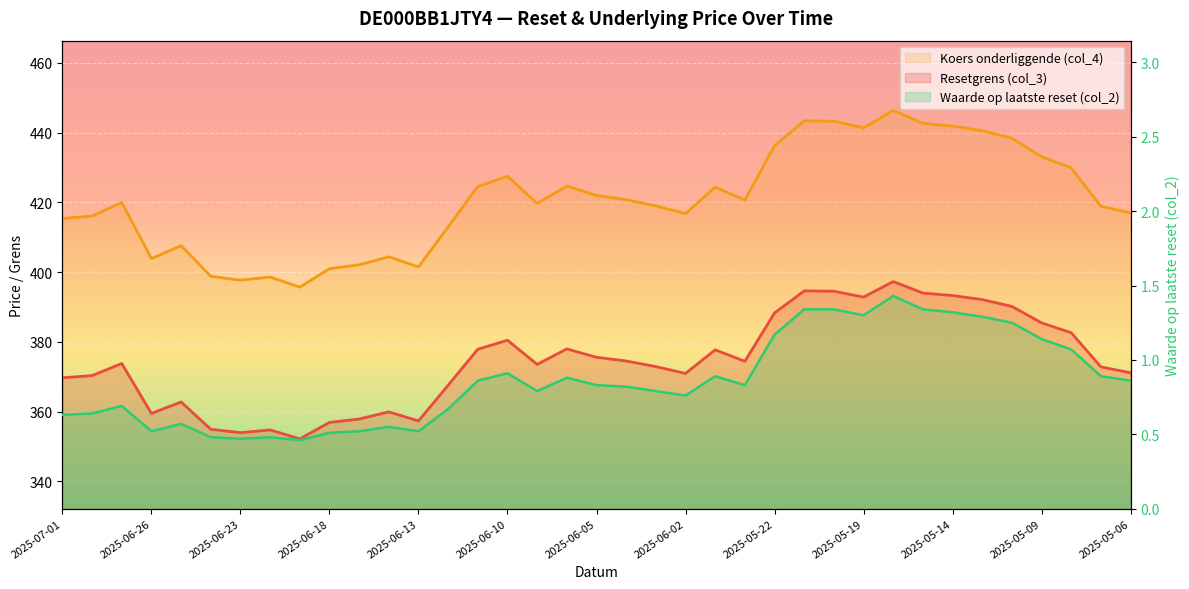

At which label does Waarde op laatste reset (col_2) reach its minimum?

2025-06-19